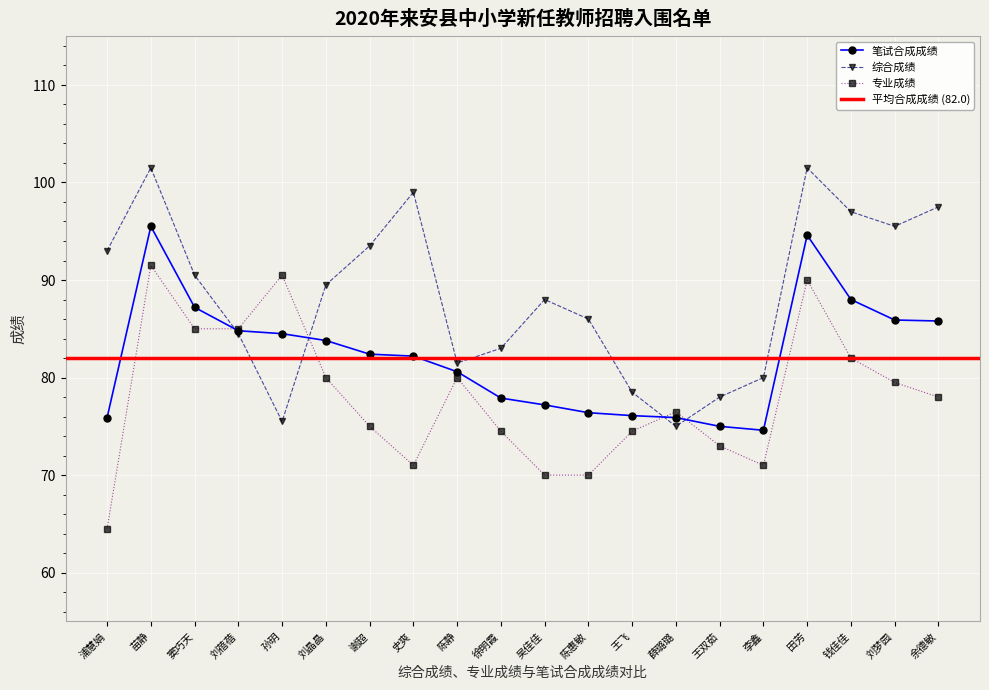

What is the label of the 8th point from the right?

王飞